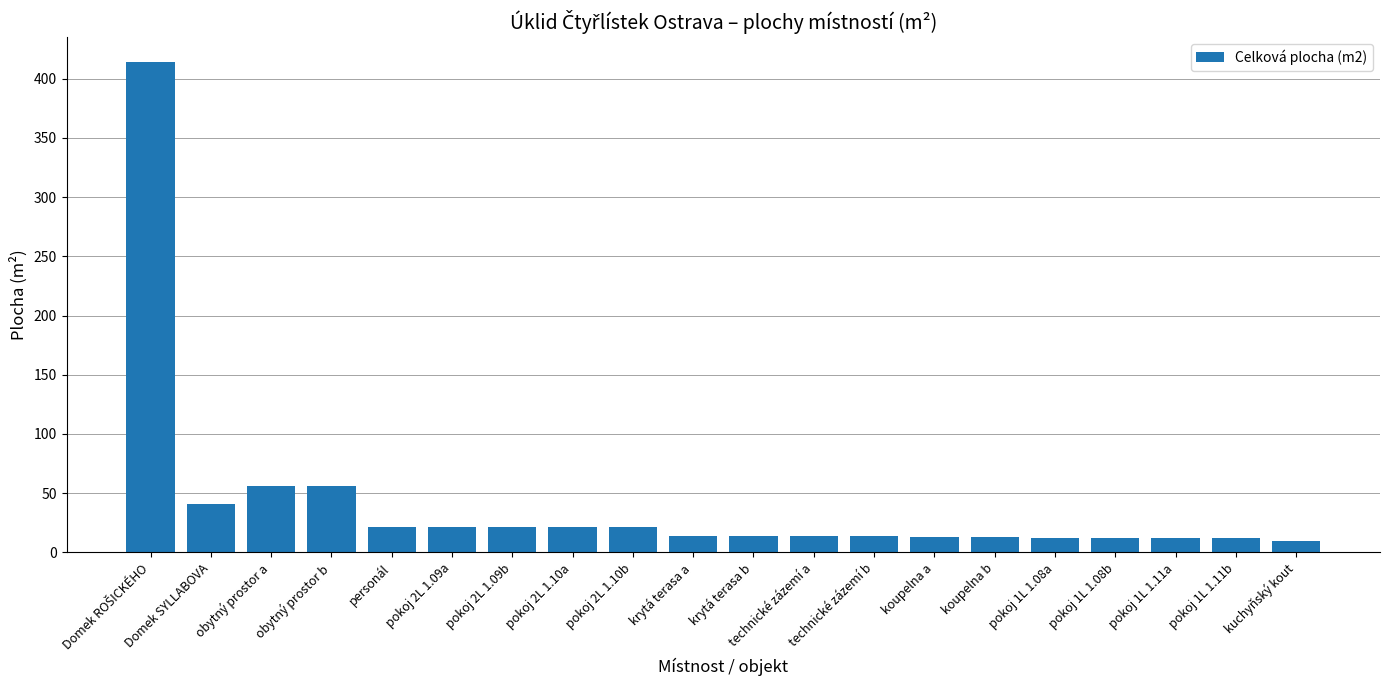

Count the number of categories in the chart.

20